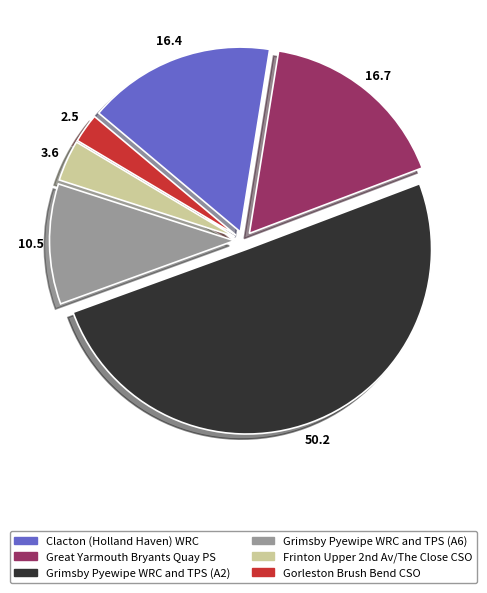

How many segments does this pie chart have?

6